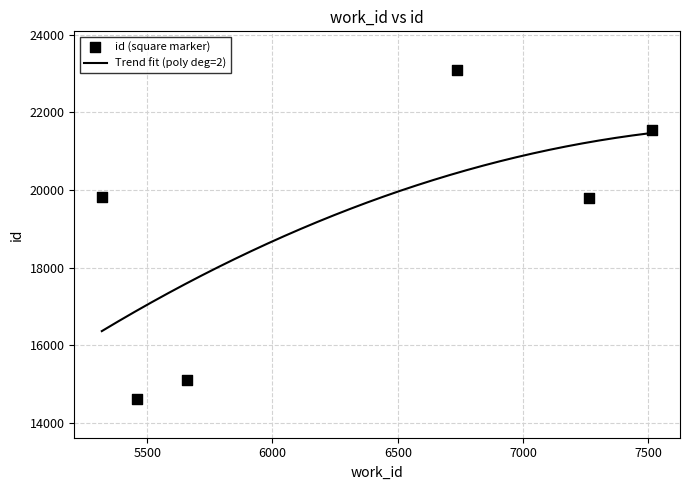

Which has a higher value, 7264 or 7516?

7516